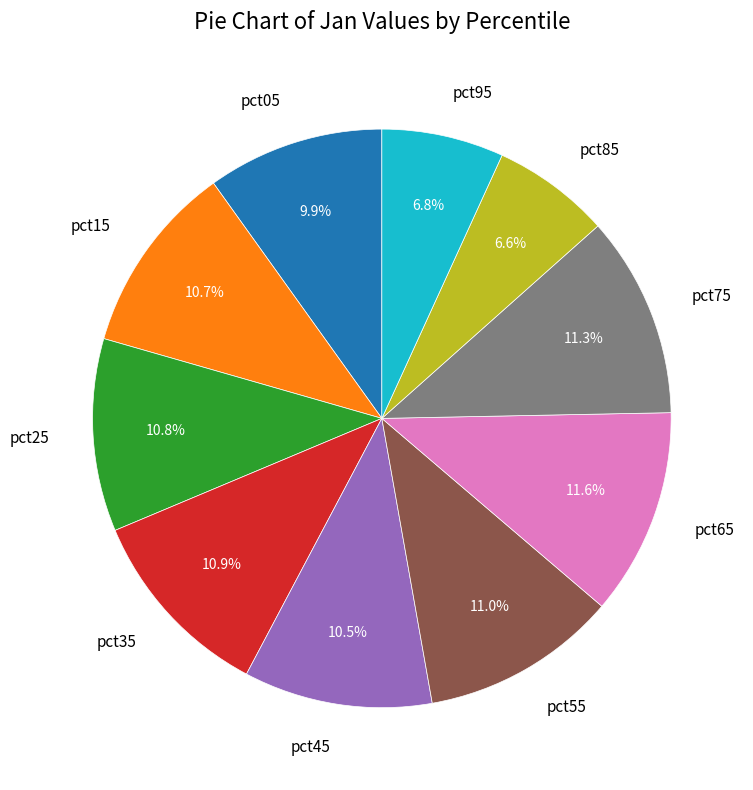

To the nearest percent, what is the combined percentage of pct15 and pct25?

21%